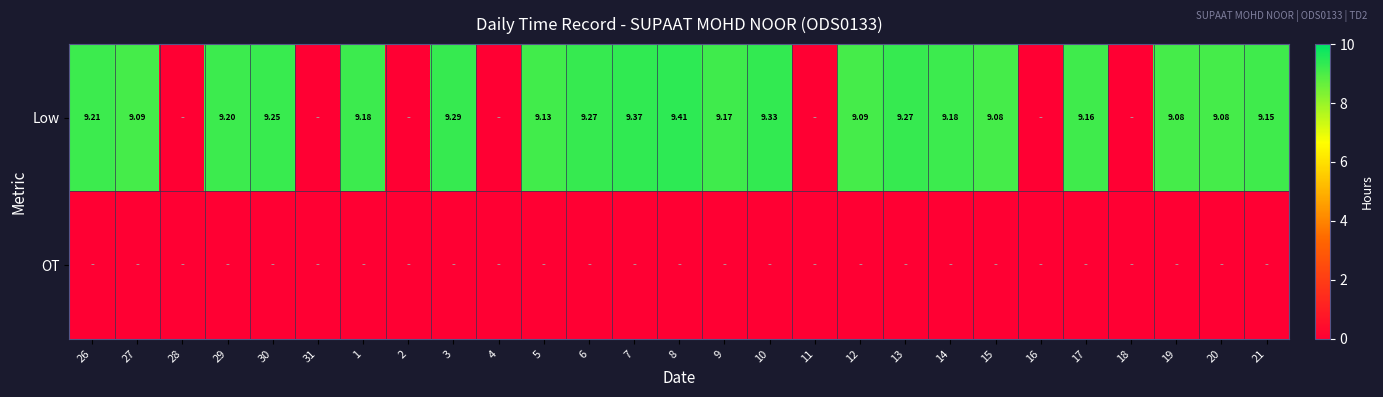

At which label is Low closest to 4?

28